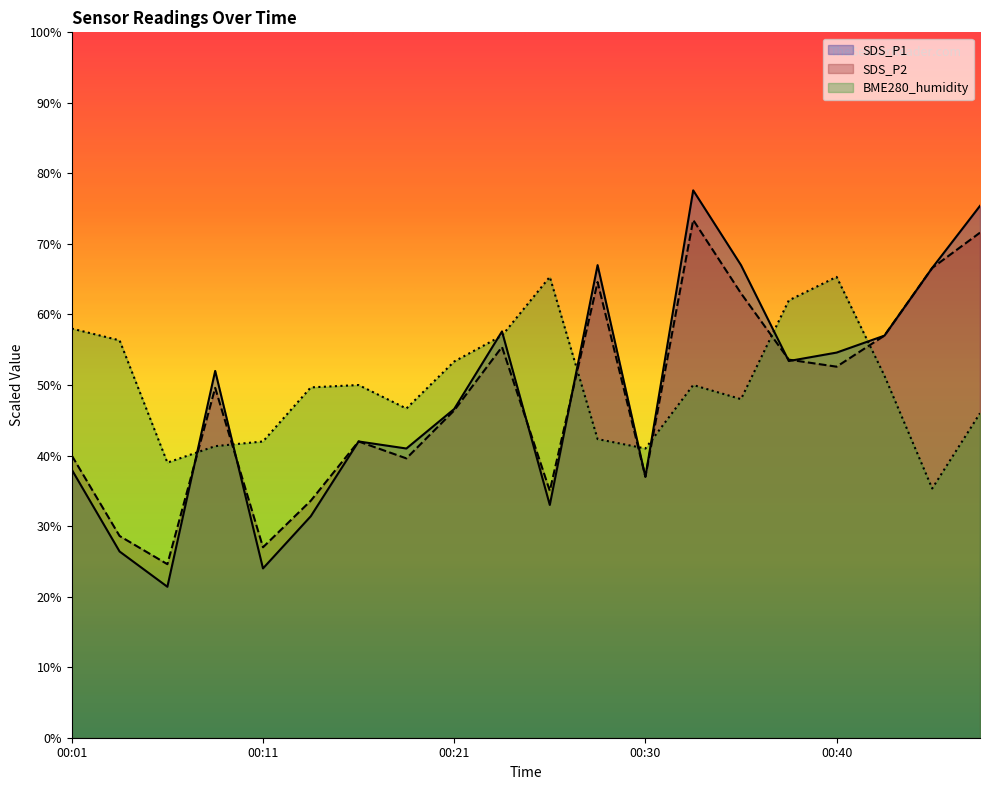

In BME280_humidity, how many points are higher than both neighbors (excluding endpoints)?

4